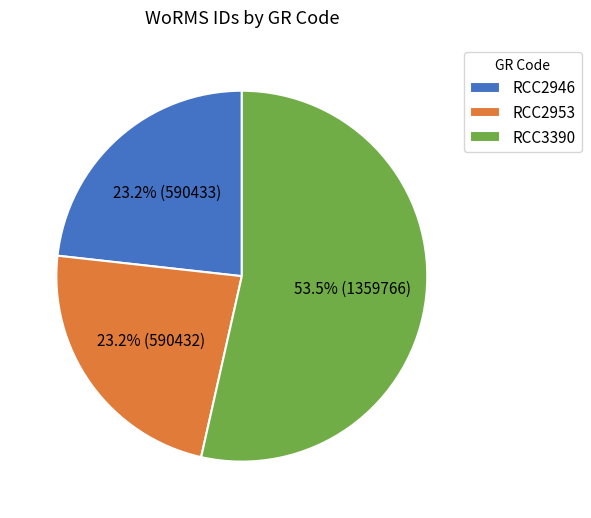

Does RCC2946 represent more than half of the total?

No